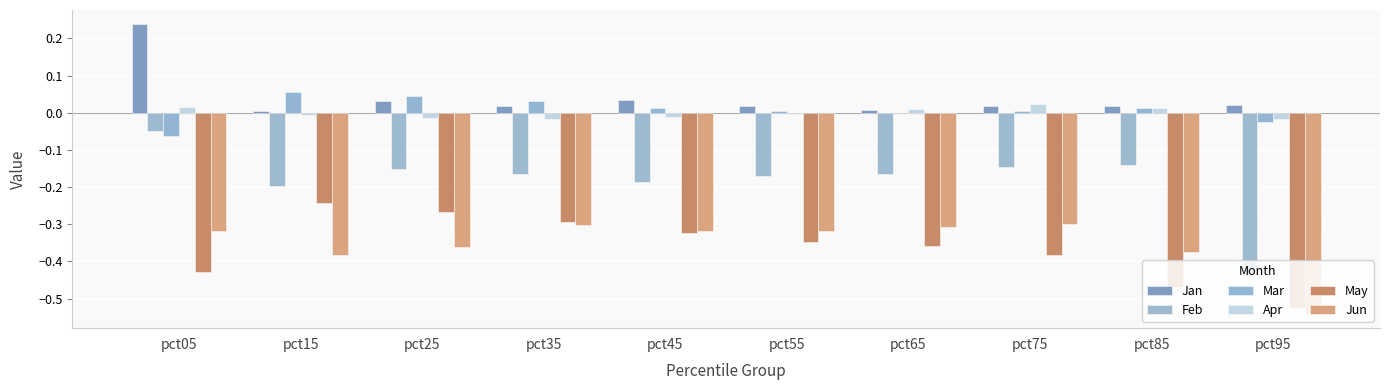

What is the lowest value of the May series?

-0.5